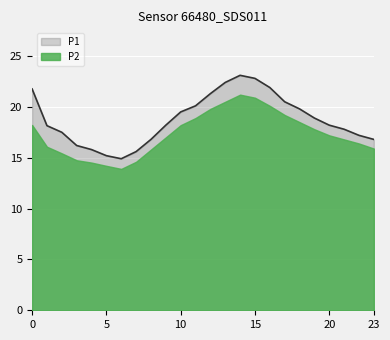

How many values are below 18?

10